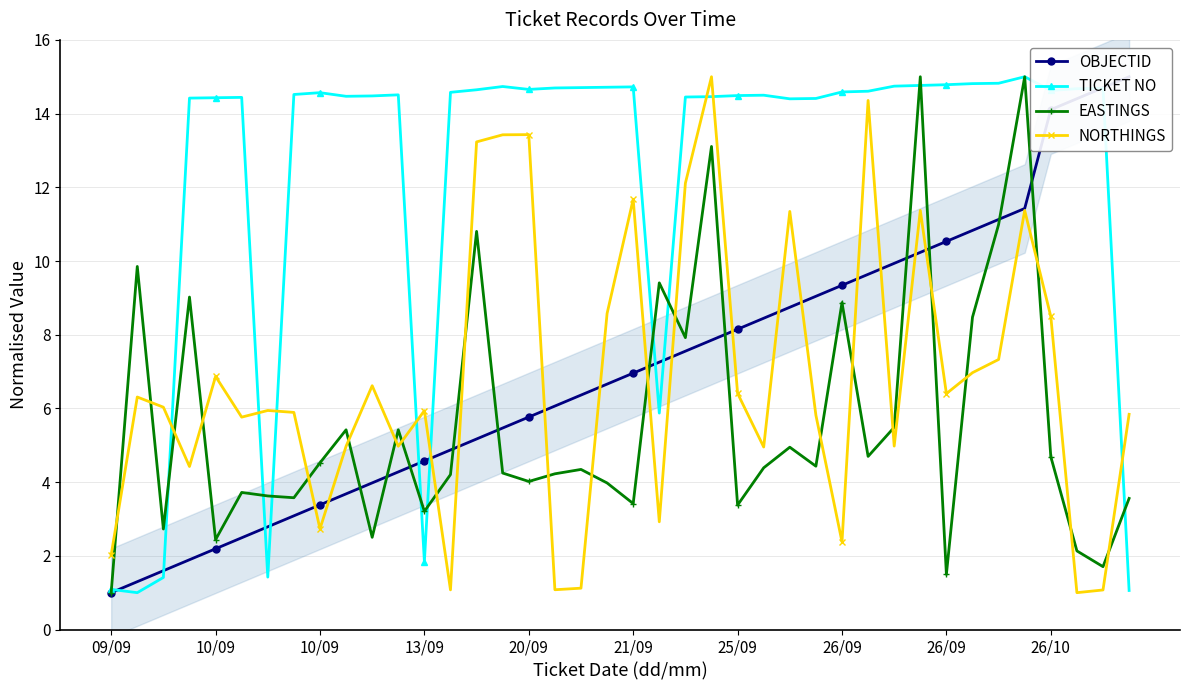

At 35, list the series in order from smallest to largest.

NORTHINGS, OBJECTID, TICKET NO, EASTINGS